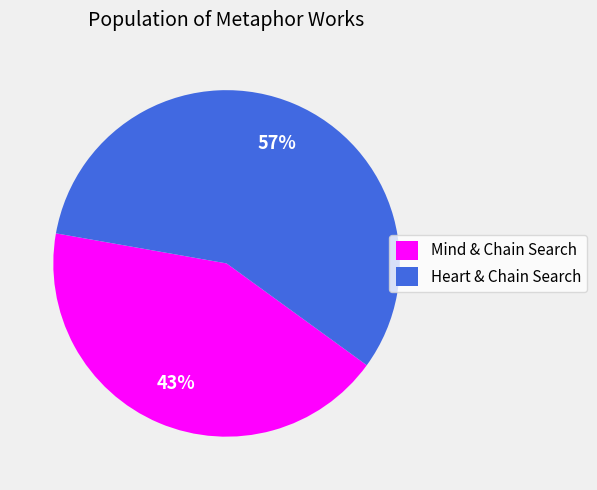

How many segments does this pie chart have?

2